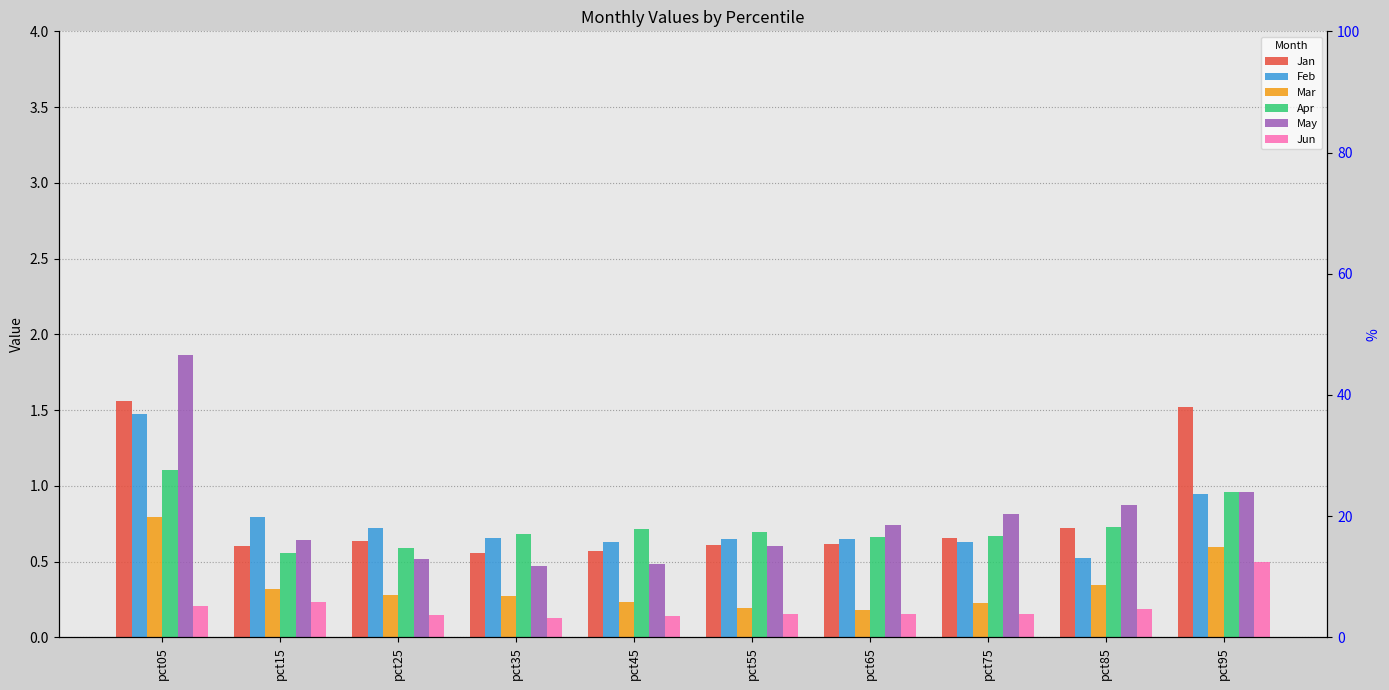

What is the average value of the May series?

0.8